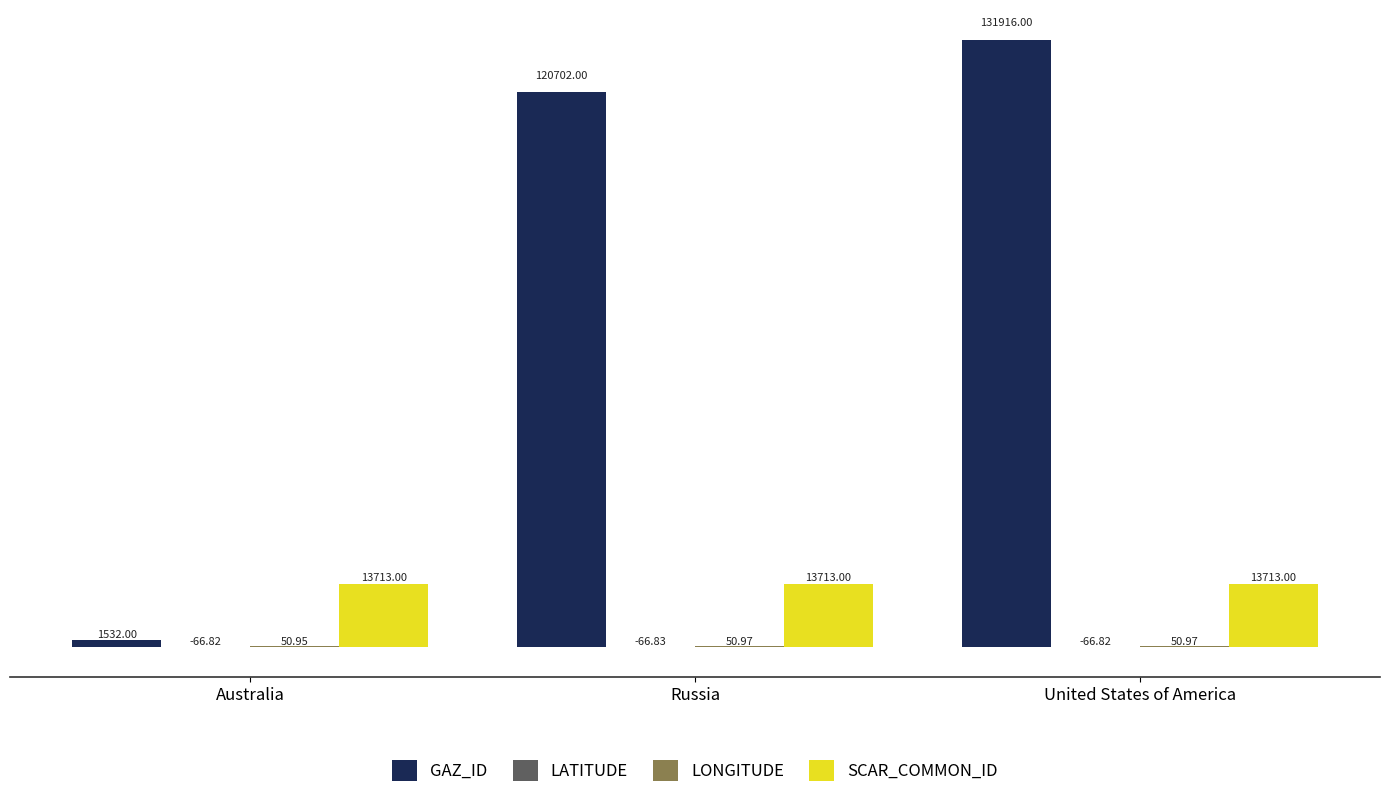

At which label does GAZ_ID reach its peak?

United States of America